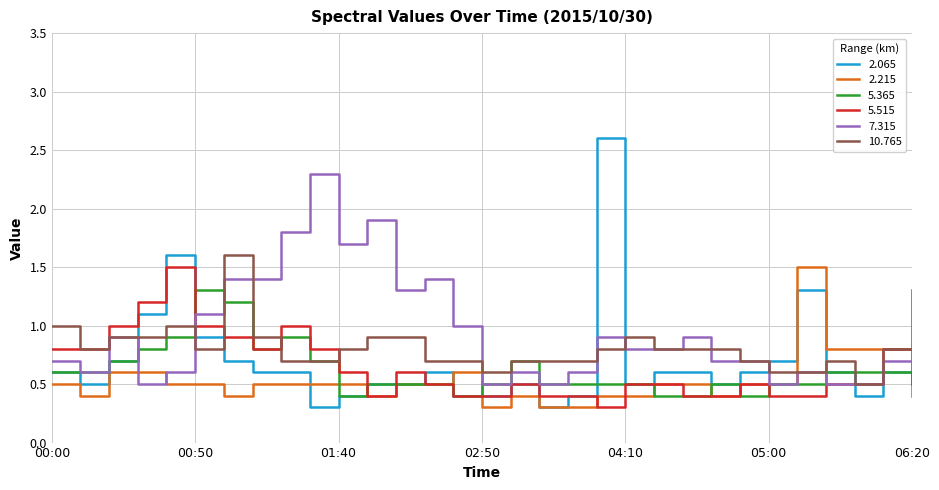

Does the chart have visible grid lines?

Yes